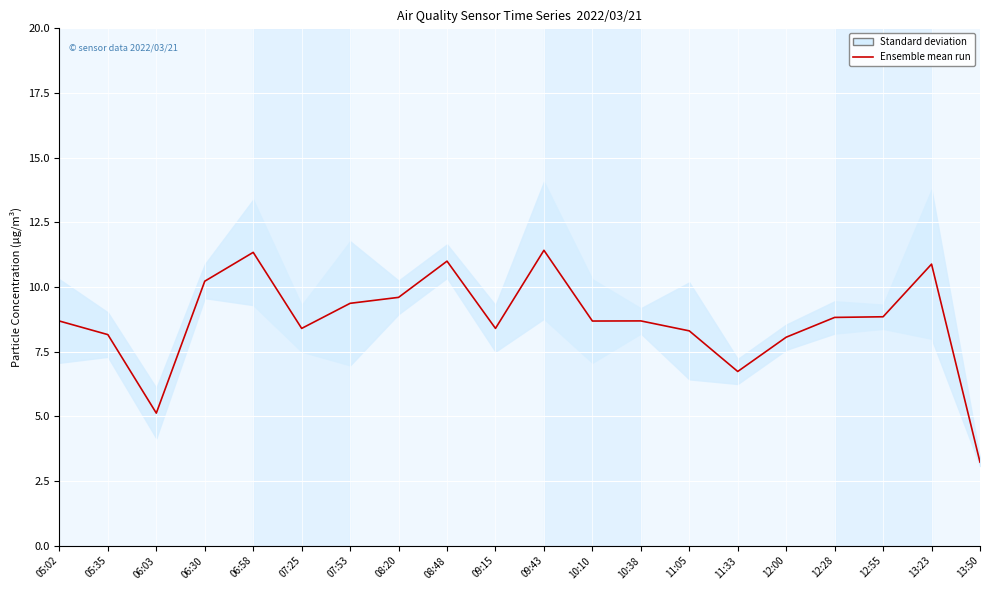

The value at 08:20 is 9.6. True or false?

True